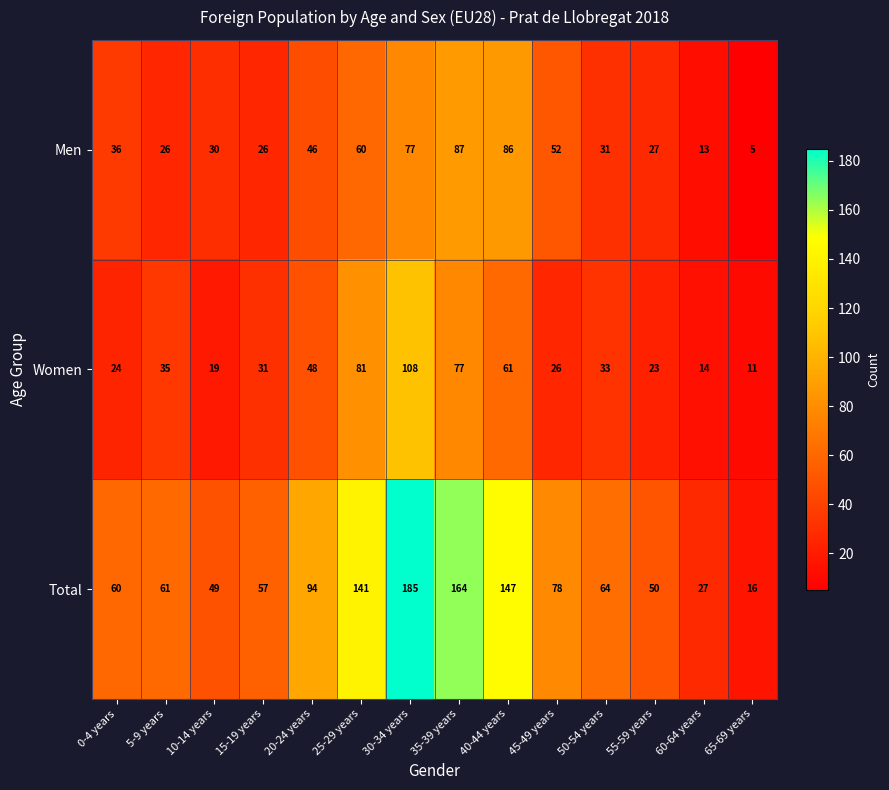

Which series changed the most between 40-44 years and 60-64 years?

Total